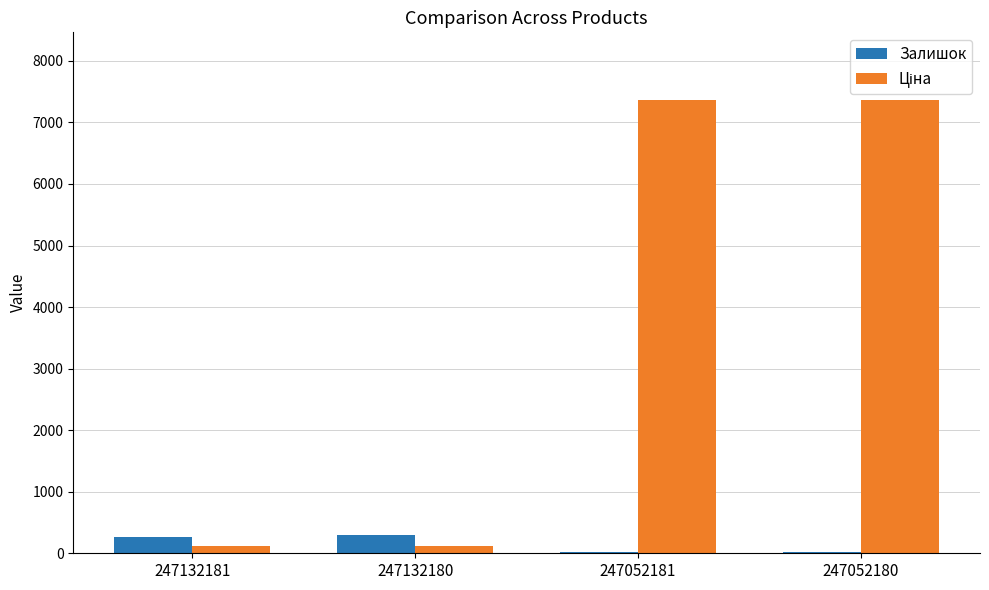

What is the total value across all series at 247132181?

380.6